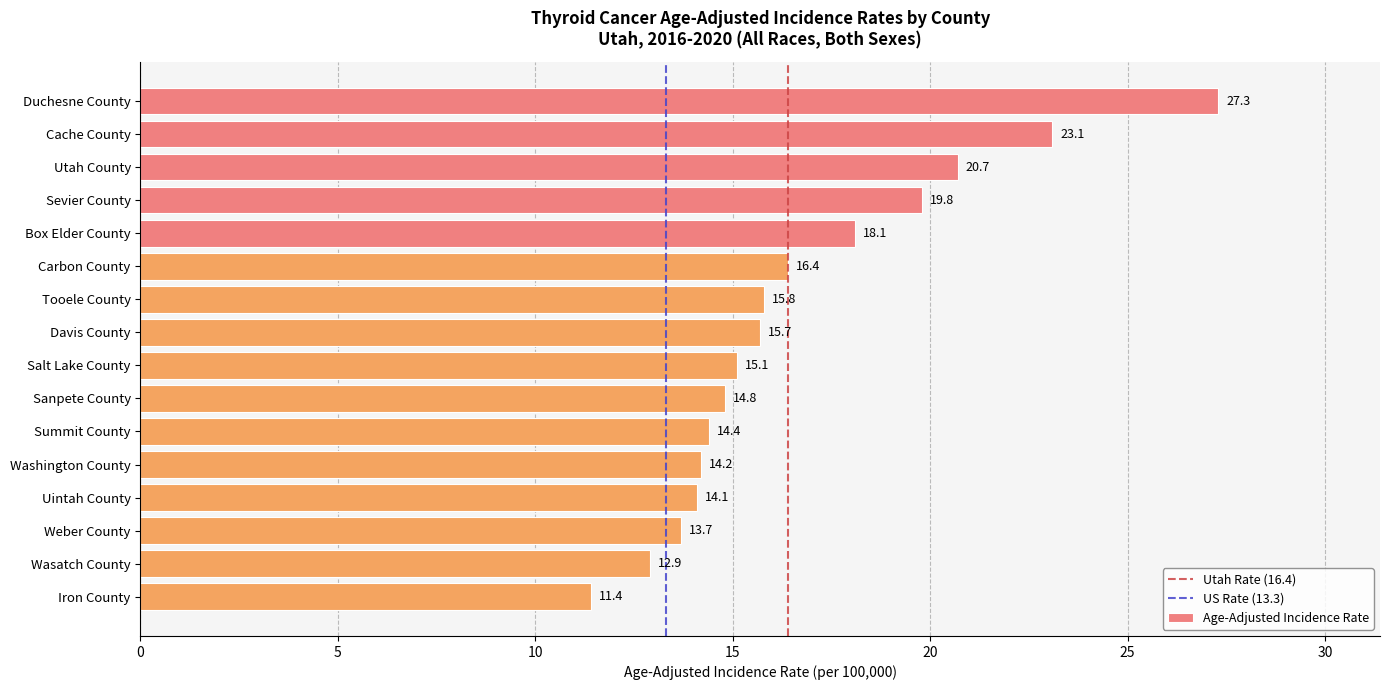

How many bars are there in total?

16